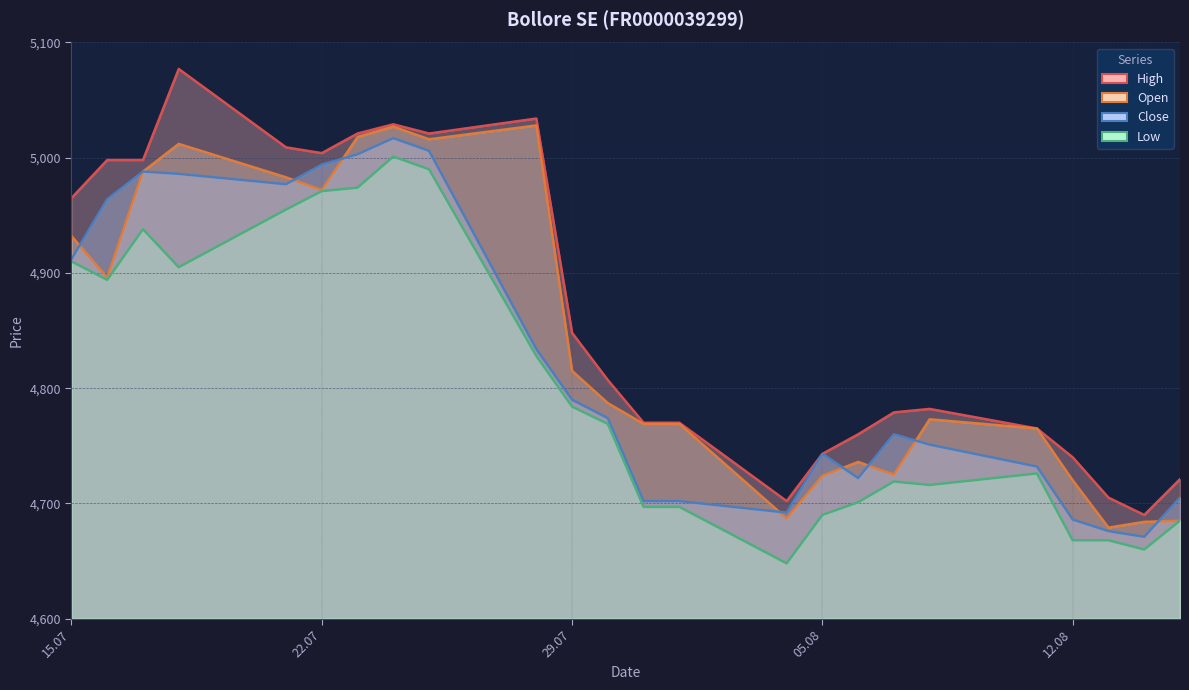

What is the difference between the second highest and minimum values in the Low series?

342